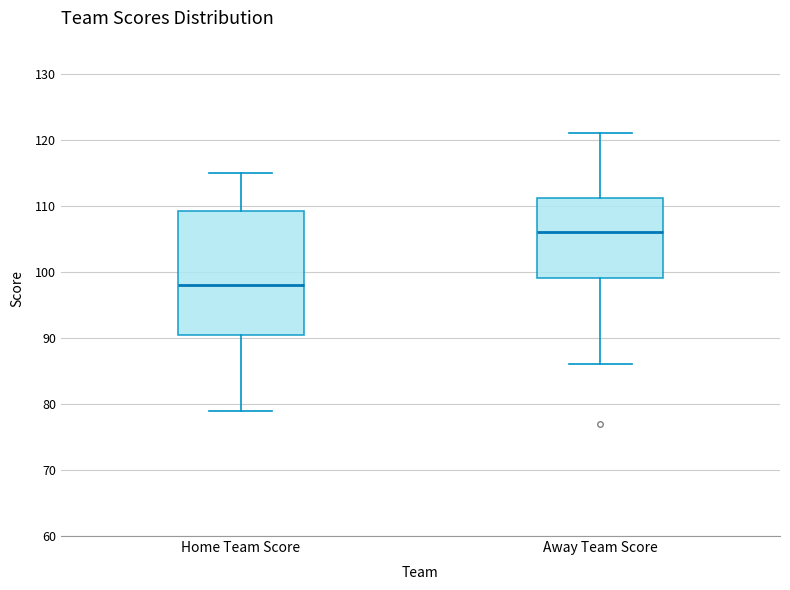

Comparing the boxes themselves (not the whiskers), which one is the tallest?

Home Team Score